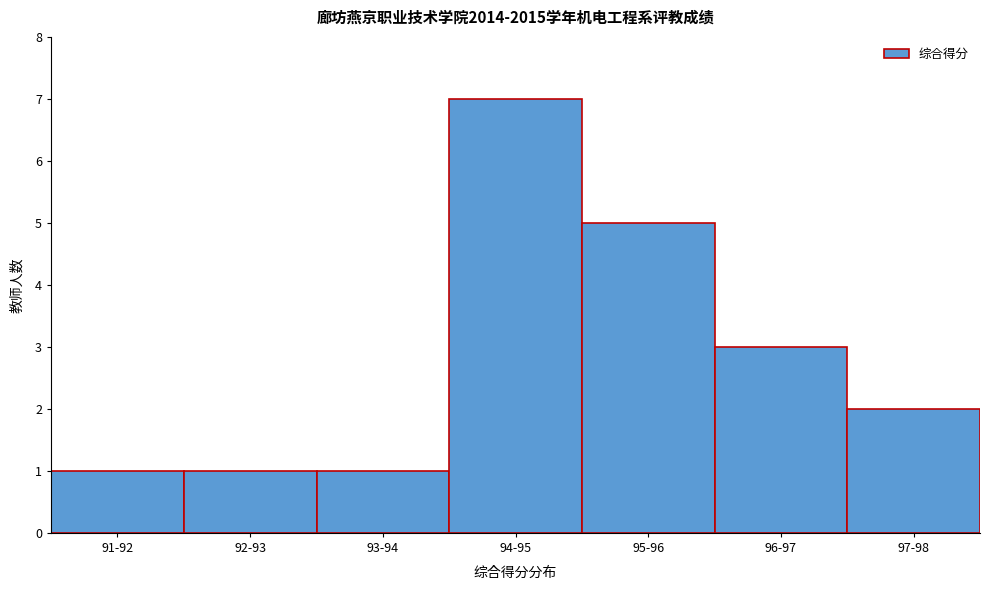

Reading right to left, transcribe all the data shown in this chart.

97-98=2	96-97=3	95-96=5	94-95=7	93-94=1	92-93=1	91-92=1